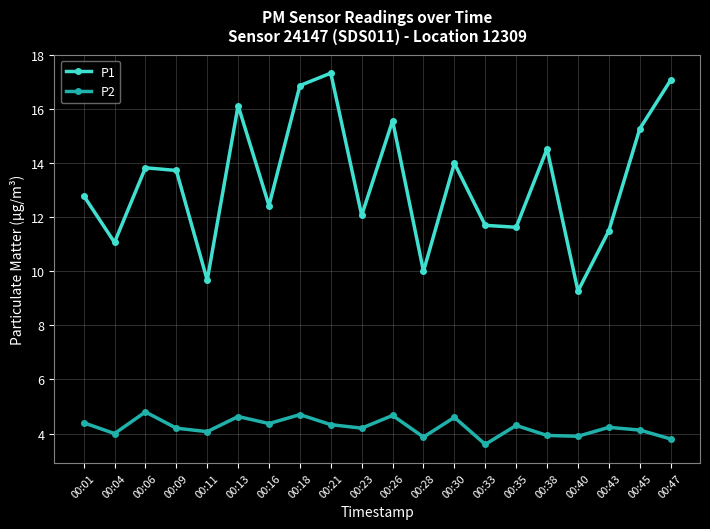

In P2, how many points are lower than both neighbors (excluding endpoints)?

7